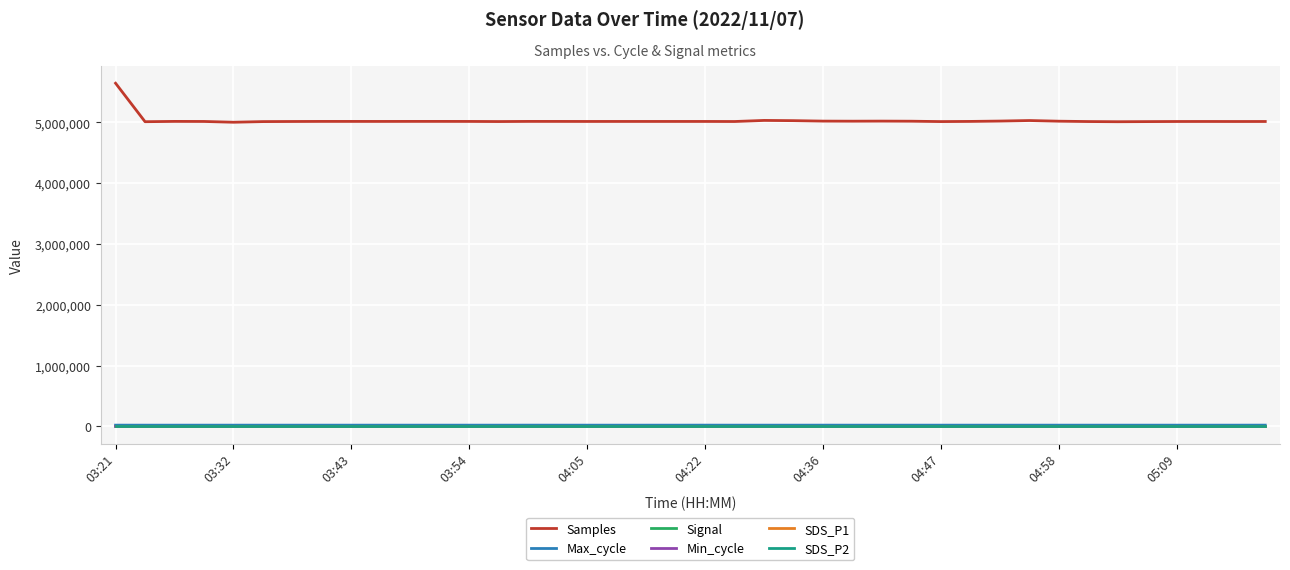

Which series has the largest total across all categories?

Samples